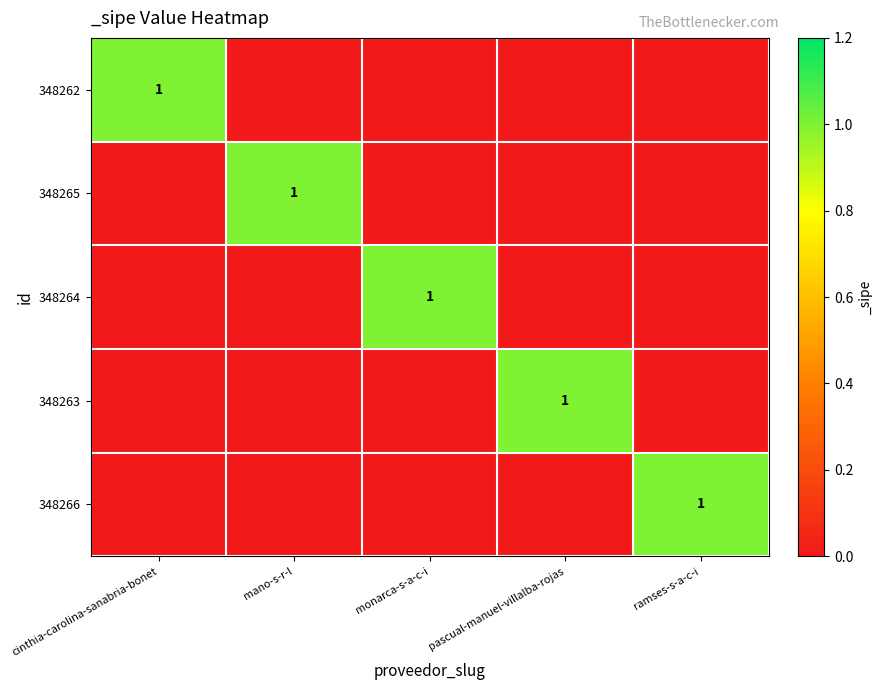

Is the value of 348266 at monarca-s-a-c-i greater than the value of 348265 at pascual-manuel-villalba-rojas?

No